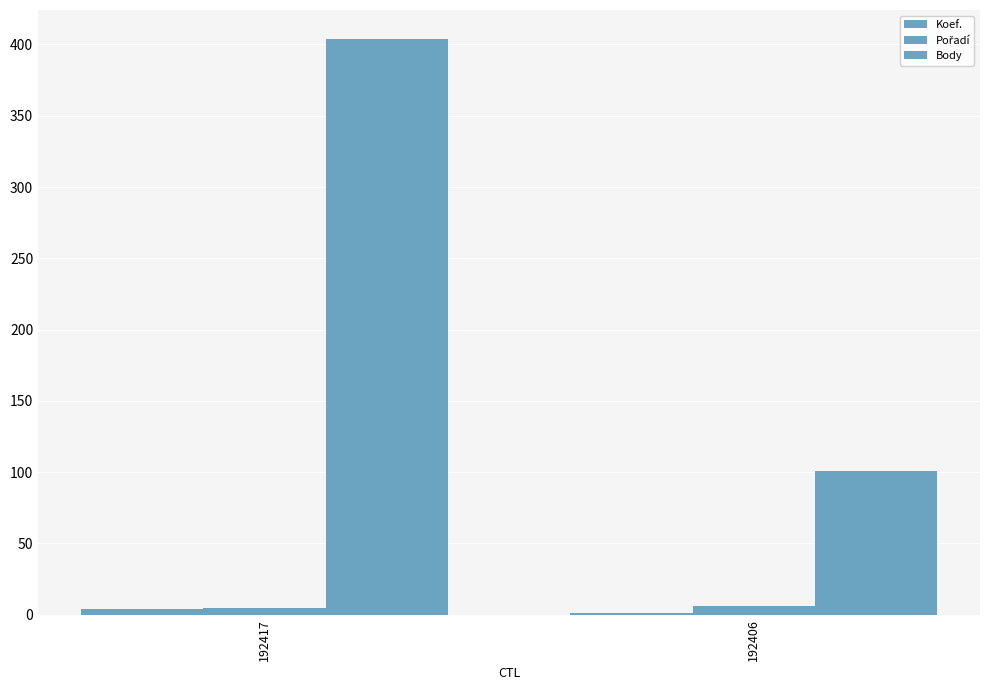

How many data points does each series have?

2